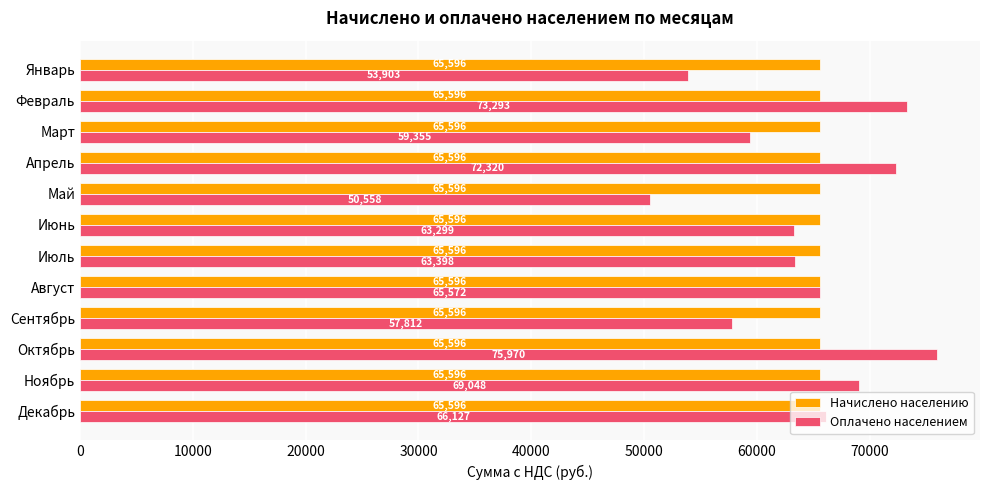

At how many categories does at least one series exceed 63210?

12